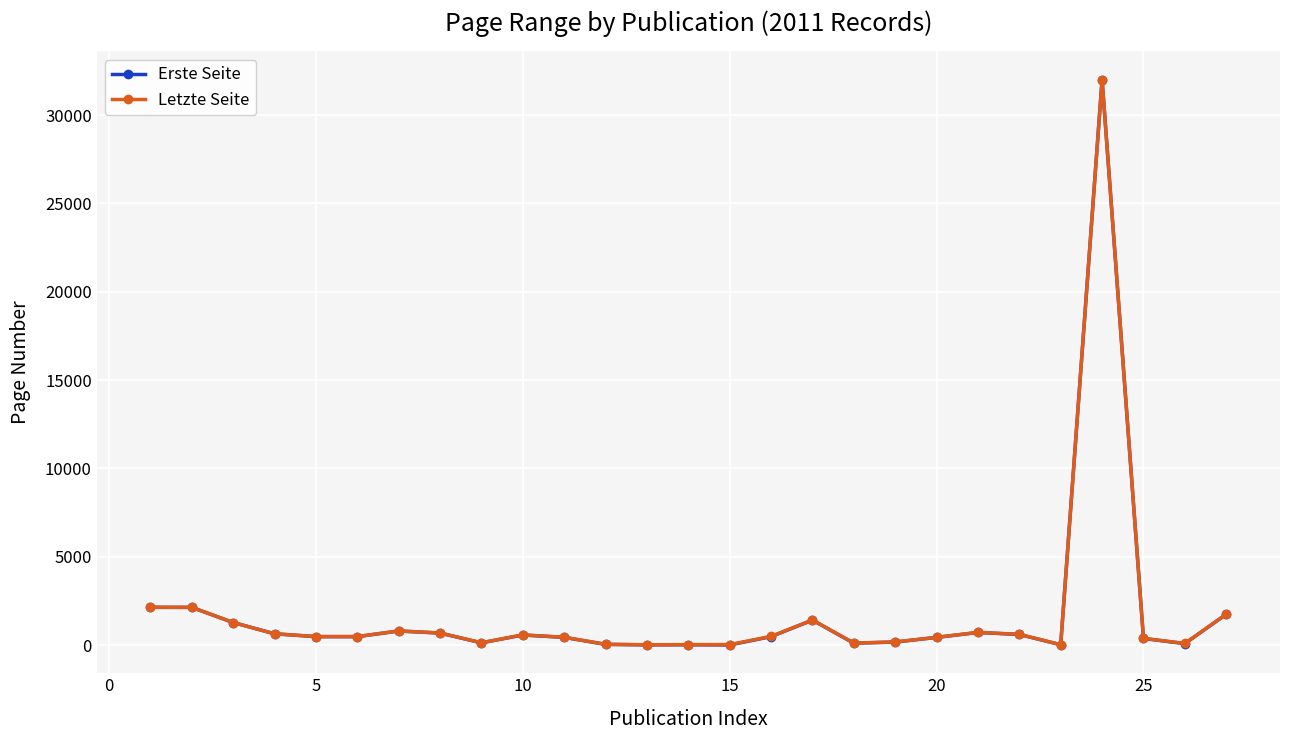

At how many categories does at least one series exceed 14067?

1